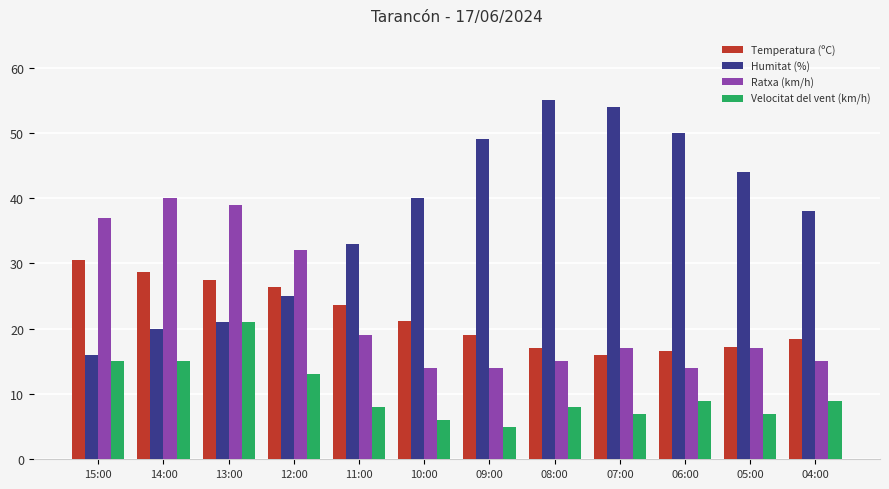

What is the sum of the Ratxa (km/h) values at 05:00 and 13:00?

56.0